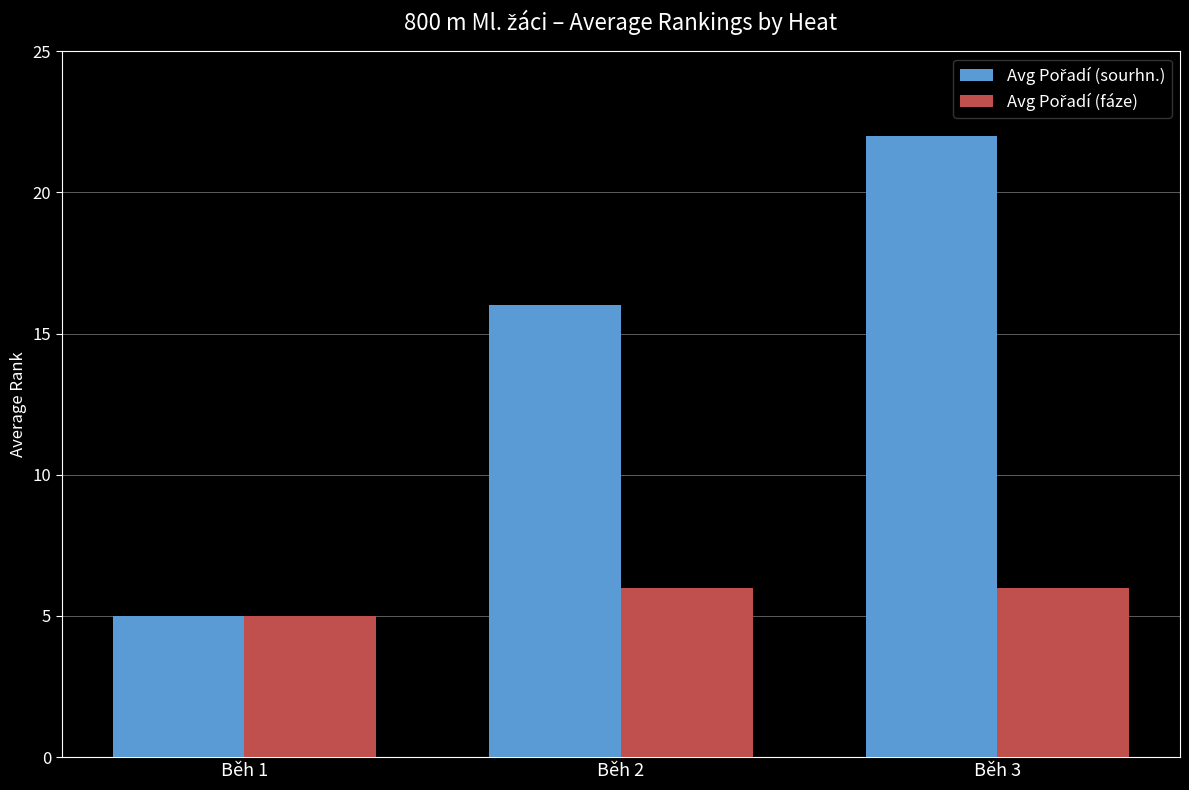

At how many categories does at least one series exceed 6?

2